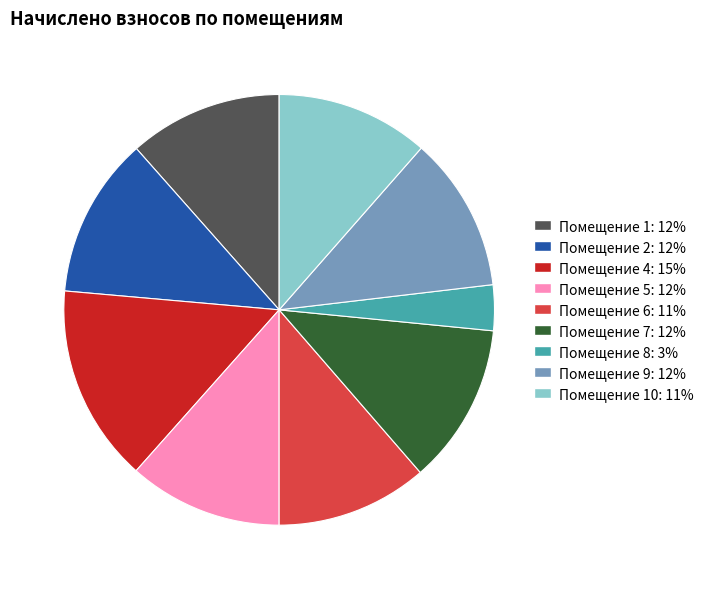

Is there a majority slice in this chart?

No